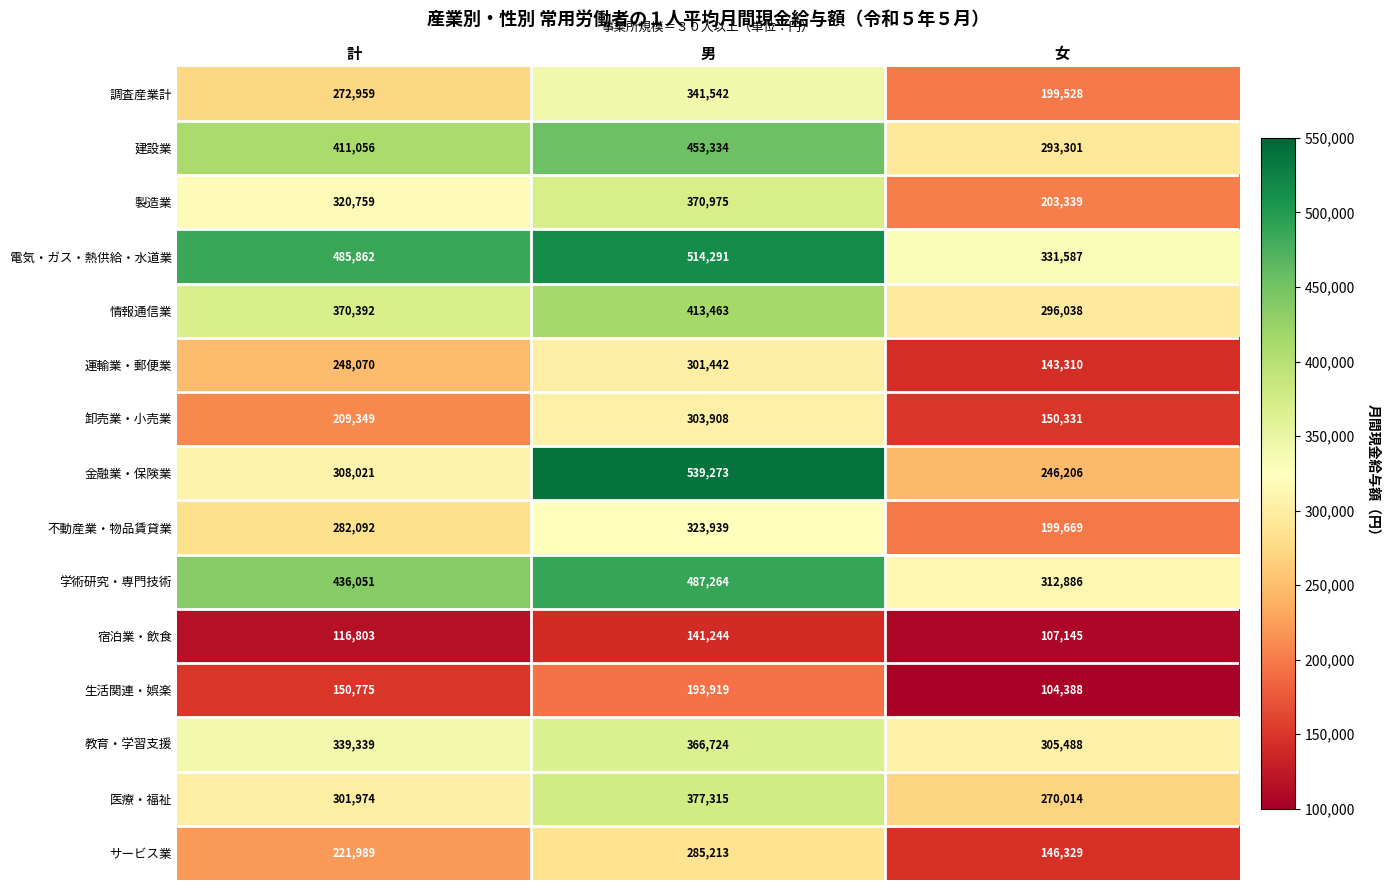

Where is 調査産業計 nearest to the value 270535?

計